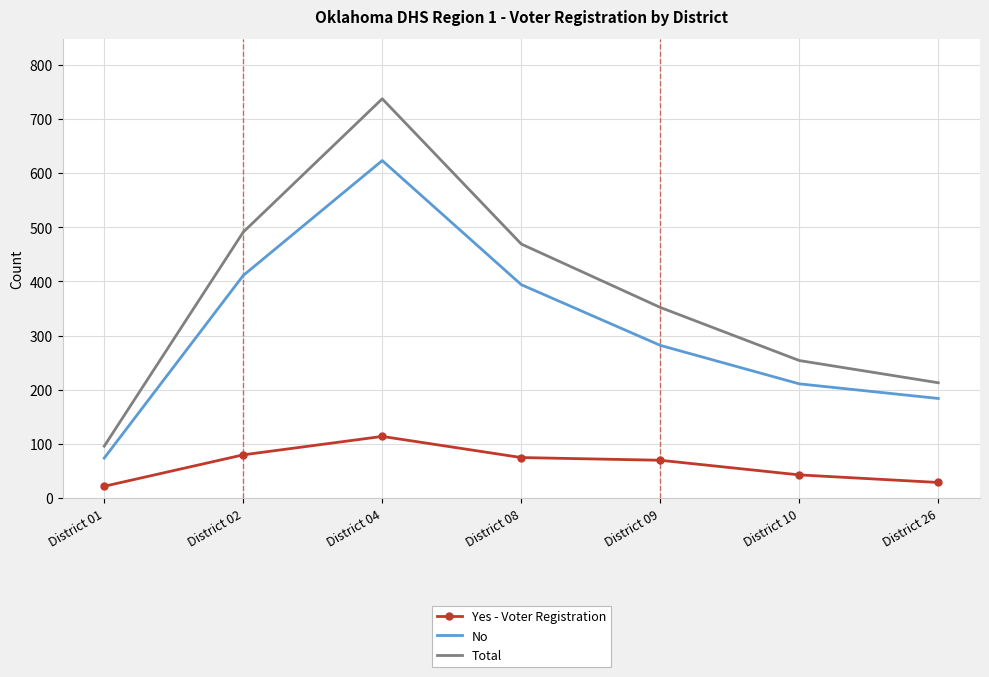

Which category has the lowest value in the Total series?

District 01